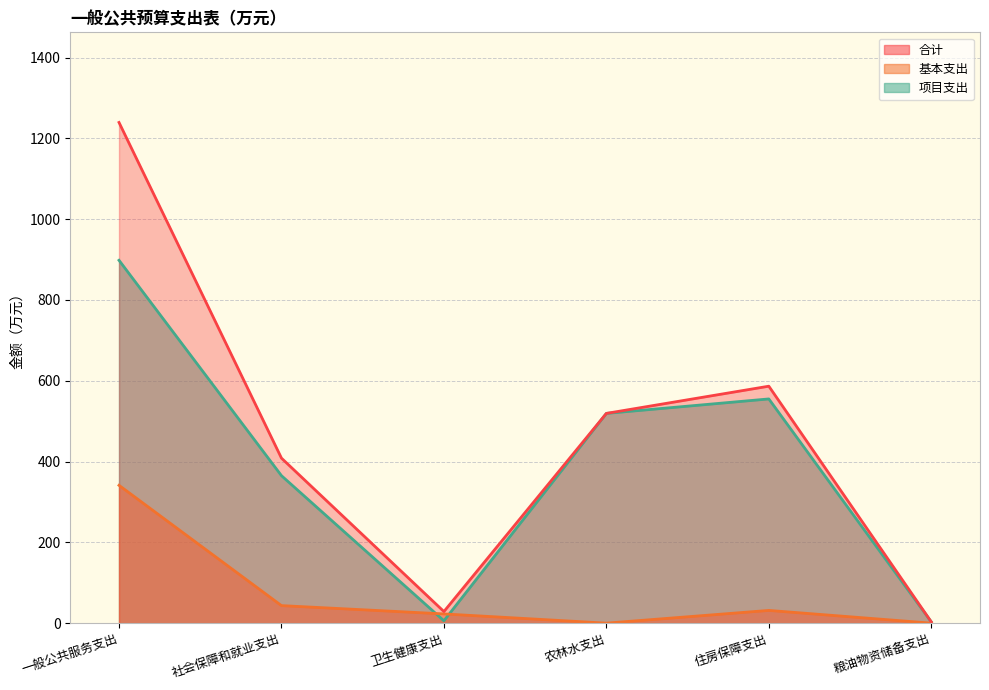

List the series in order of their peak value, highest first.

合计, 项目支出, 基本支出